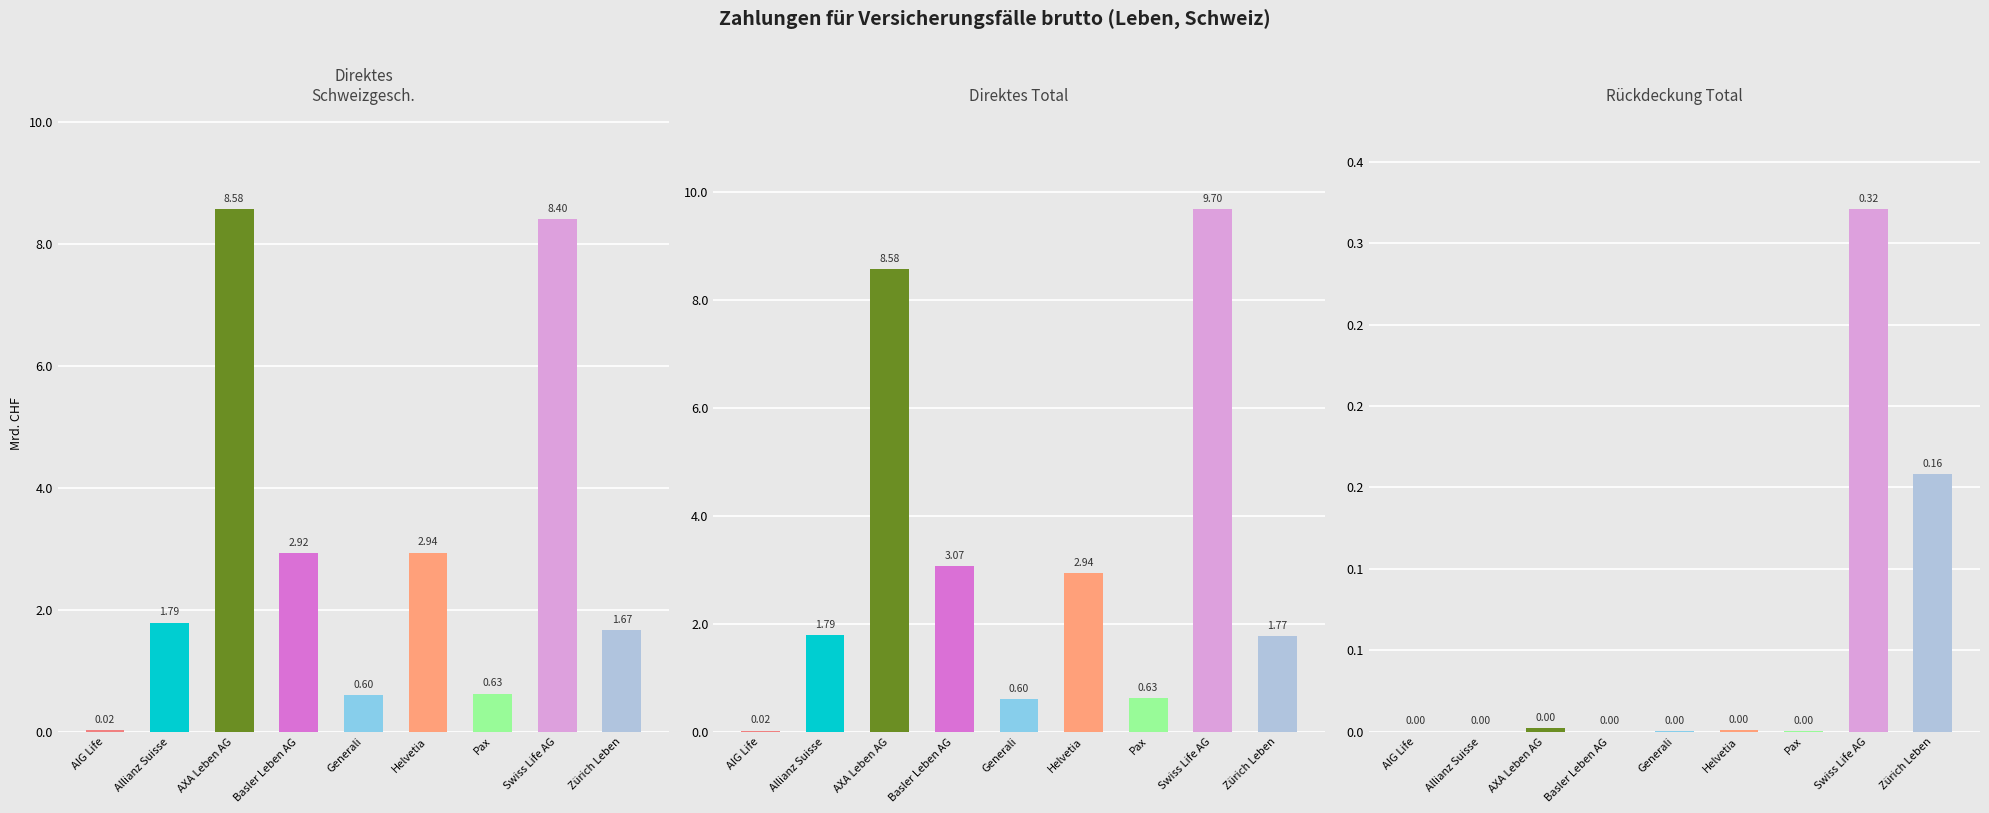

Which category has the lowest value across all series?

AIG Life